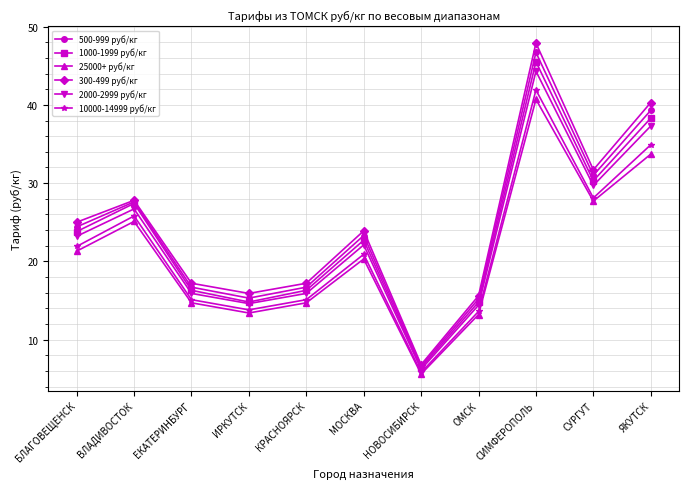

What is the sum of the 10000-14999 руб/кг values at ВЛАДИВОСТОК and ЕКАТЕРИНБУРГ?

40.9